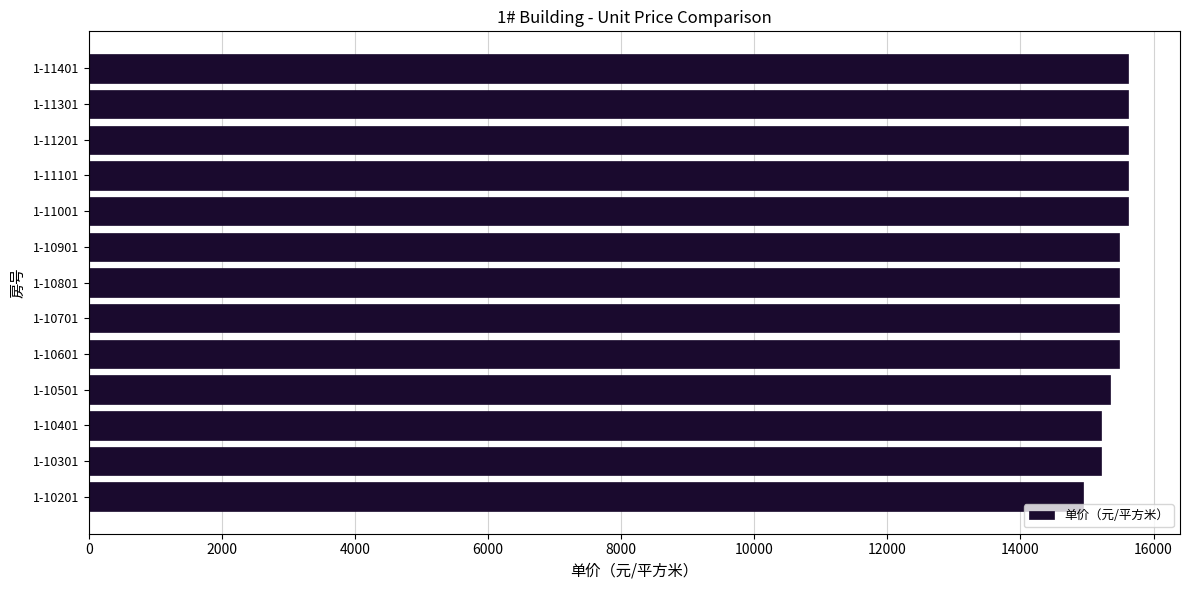

Count the values in the range 15342 to 15616.

10